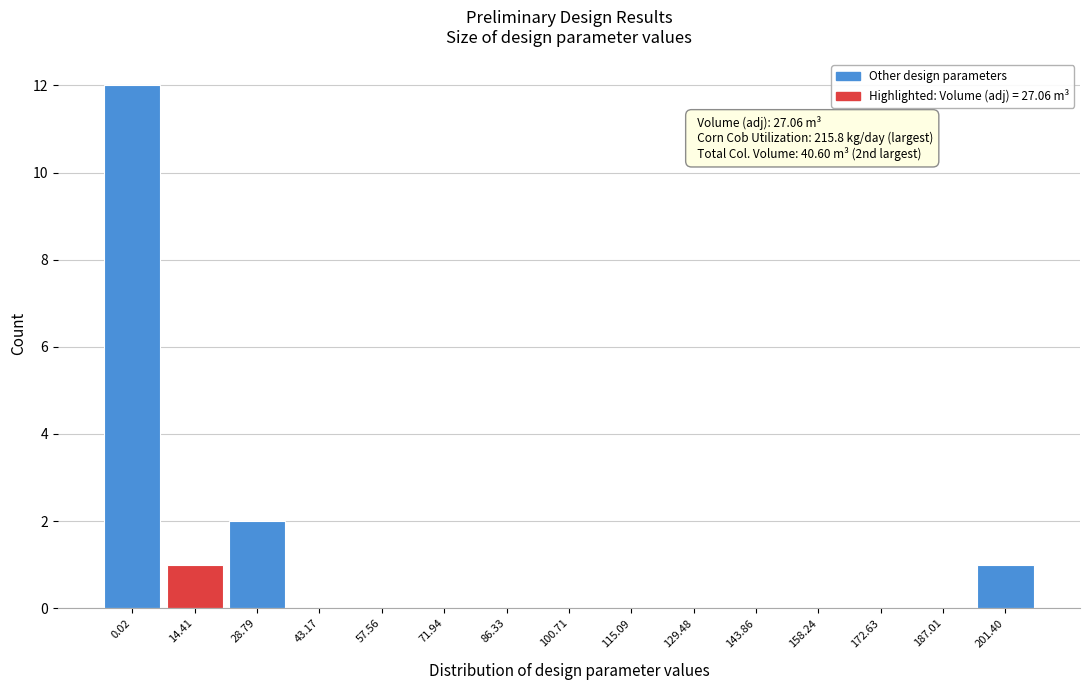

Reading right to left, extract all data points from this chart.

201.40=1	187.01=0	172.63=0	158.24=0	143.86=0	129.48=0	115.09=0	100.71=0	86.33=0	71.94=0	57.56=0	43.17=0	28.79=2	14.41=1	0.02=12